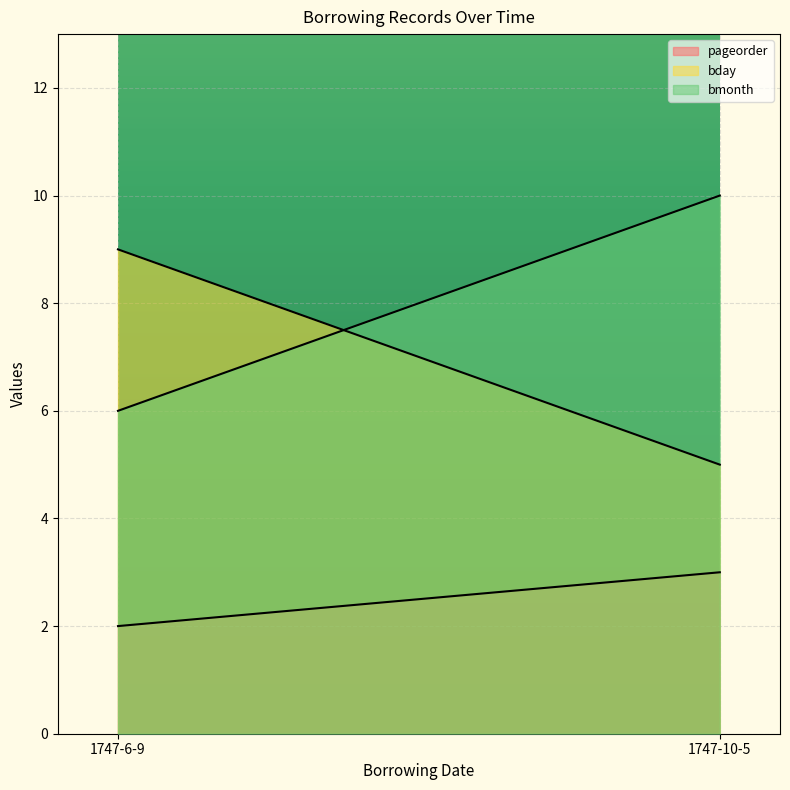

True or false: bmonth has a value of 10 at 1747-10-5.

True